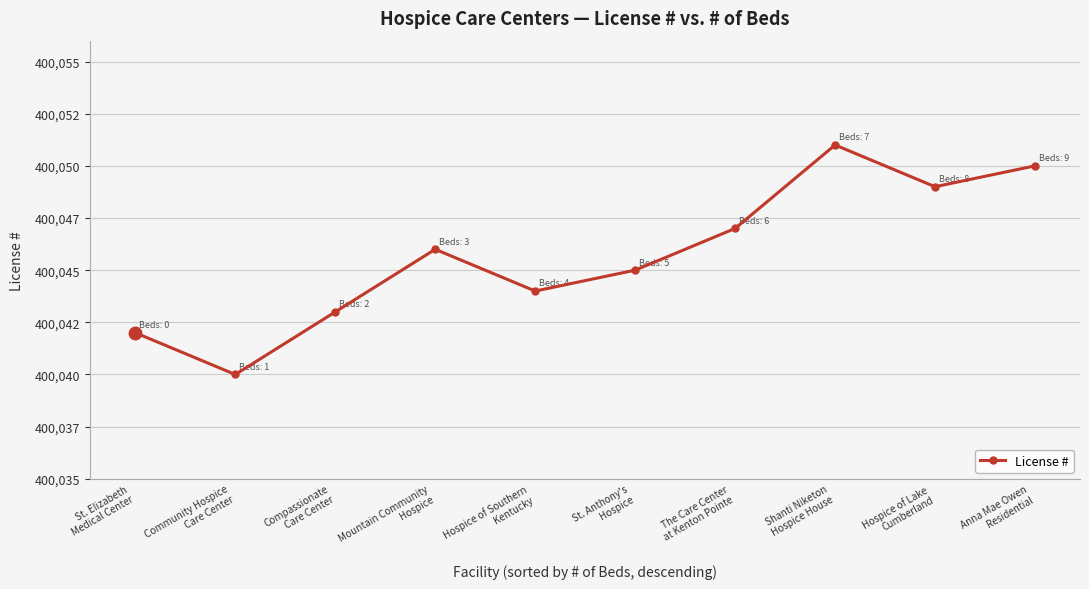

Does the chart display data point markers on the line(s)?

Yes